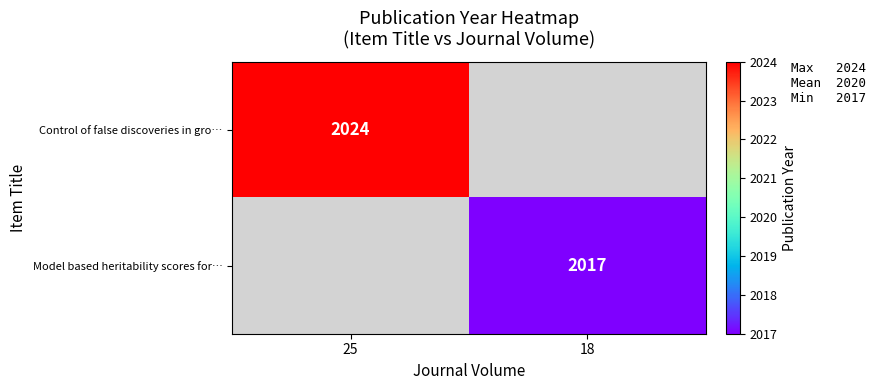

The value of Control of false discoveries in gro… at 25 is 2710. True or false?

False